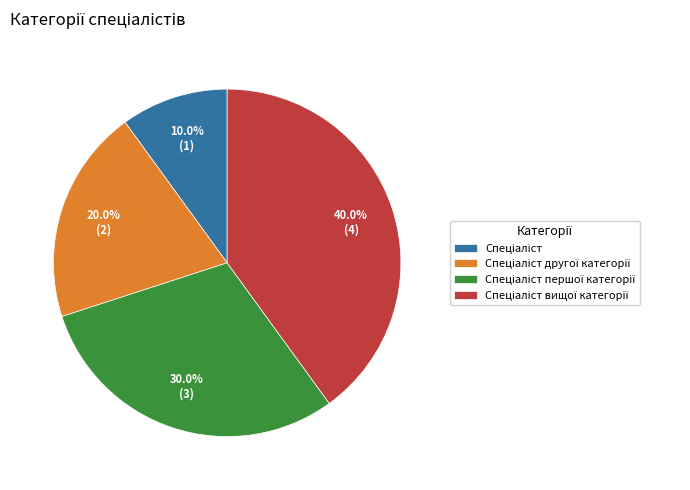

To the nearest percent, what is the difference between the largest and smallest slice percentages?

30%